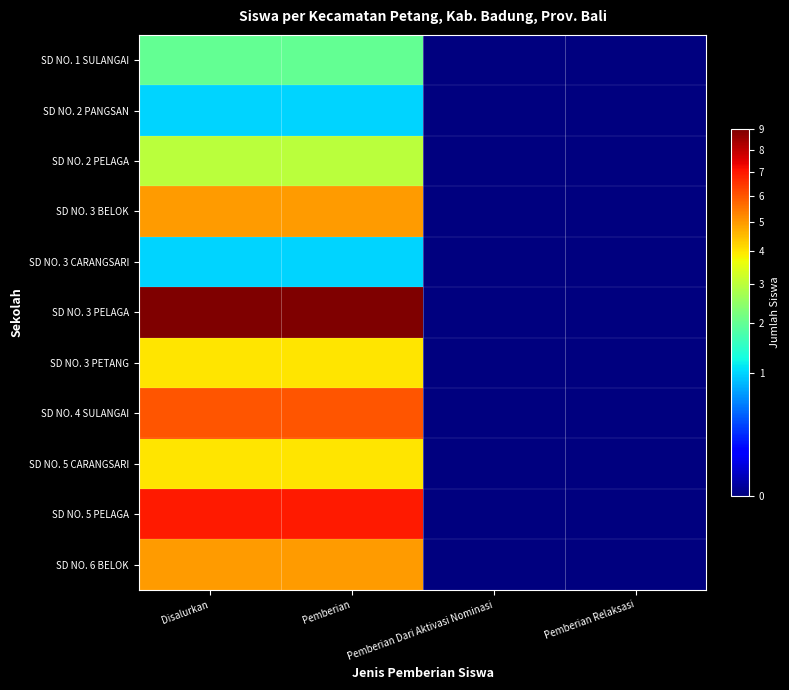

Which label corresponds to the smallest value in the chart?

Pemberian Dari Aktivasi Nominasi